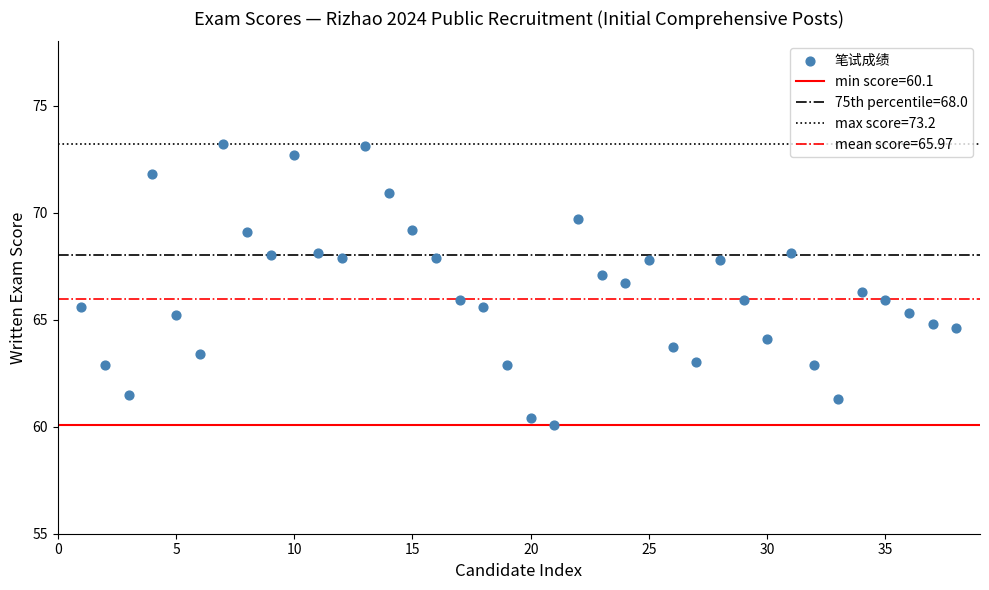

What is the range of Y values (max minus min)?

13.1